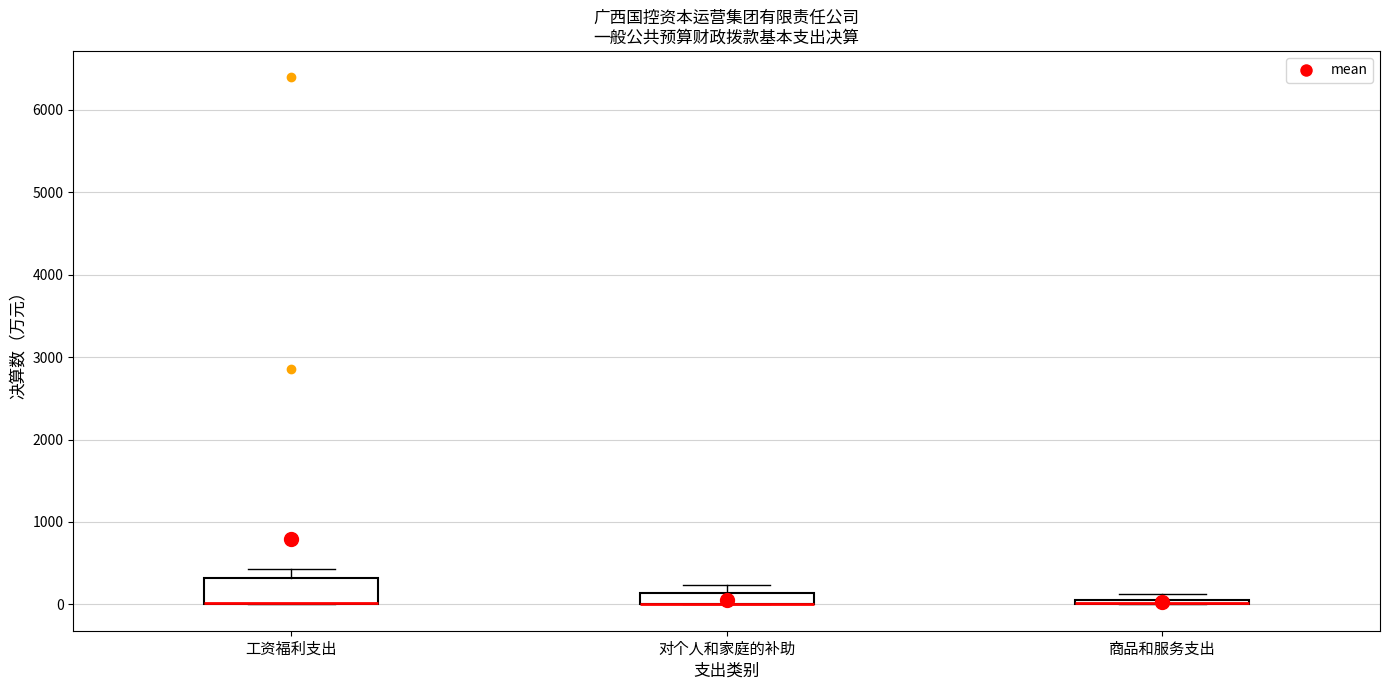

Where is the lower edge of the box for 商品和服务支出 on the y-axis? The values are not printed on the chart, so give them approximately, as read against the axis.

0